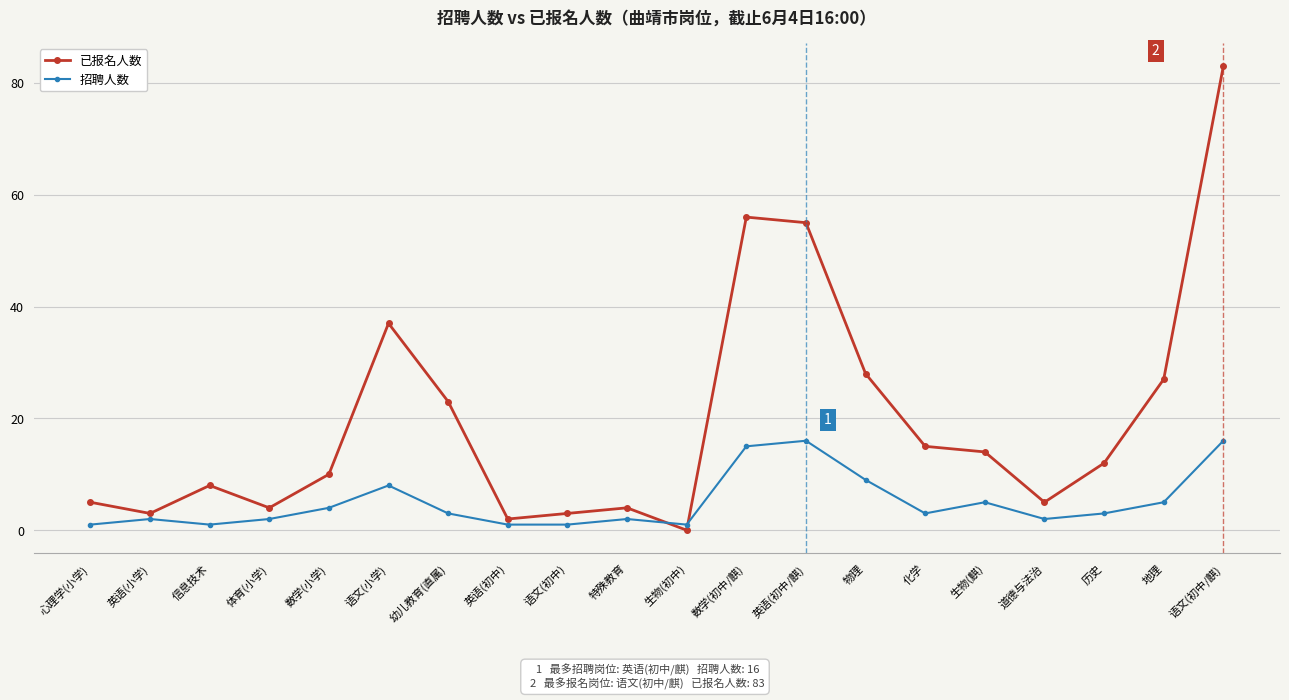

The 招聘人数 series shows 14 at 语文(小学). True or false?

False